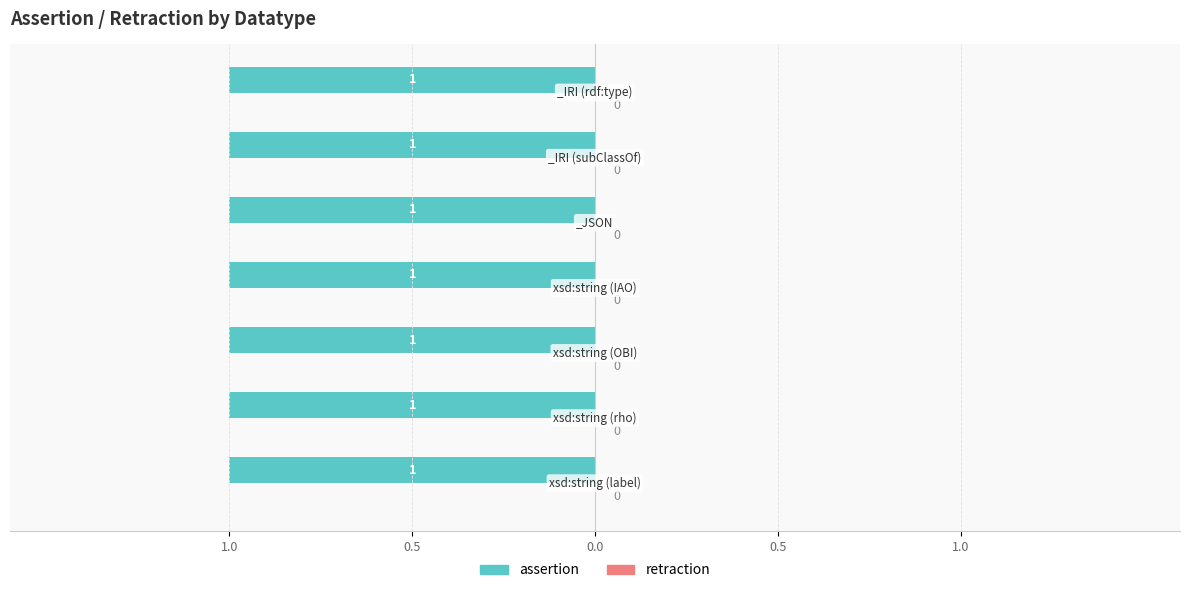

Which series has the widest spread of values?

assertion